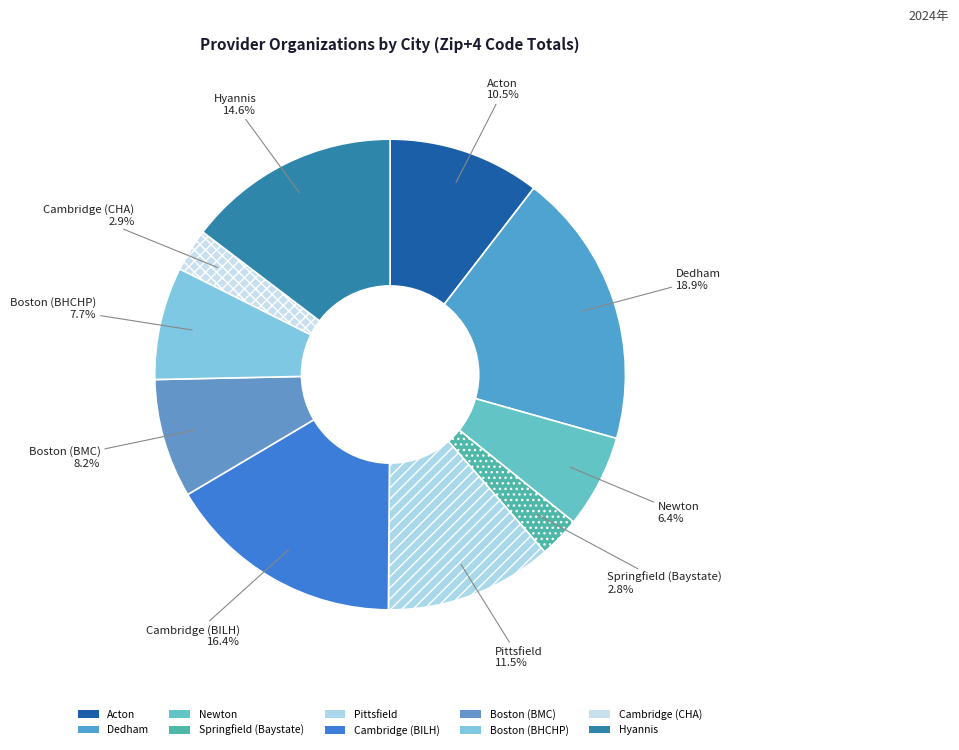

Which slice is the largest?

Dedham